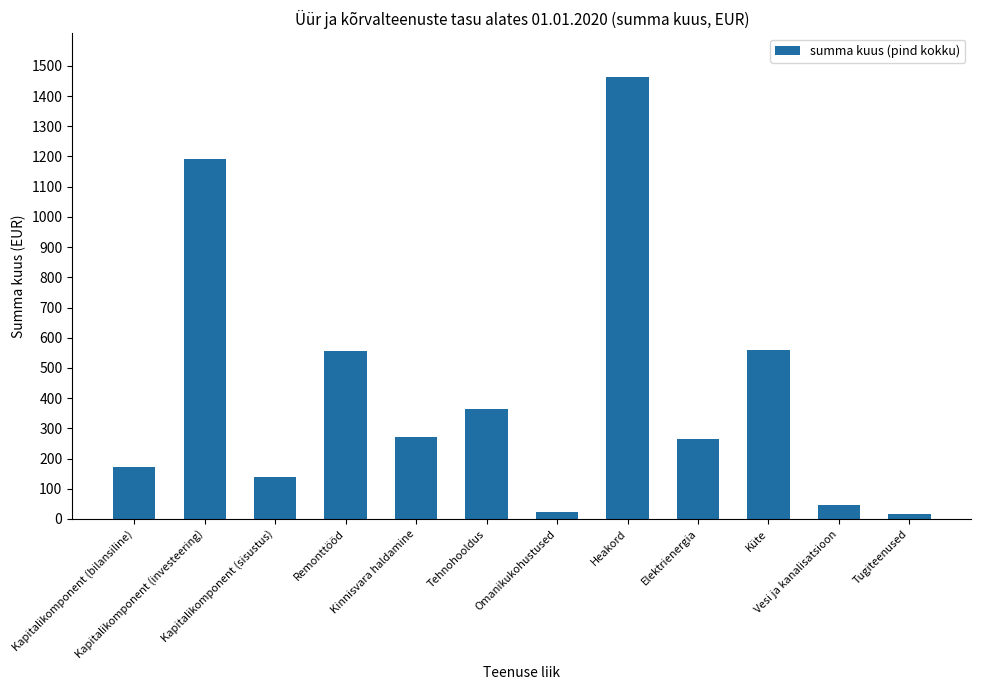

What is the change in value from Kinnisvara haldamine to Vesi ja kanalisatsioon?

-225.3